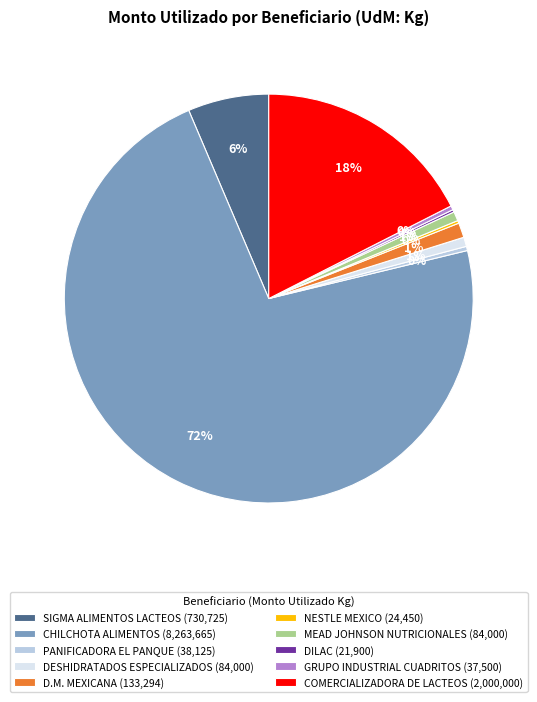

Is the sum of D.M. MEXICANA (133,294) and CHILCHOTA ALIMENTOS (8,263,665) greater than half?

Yes